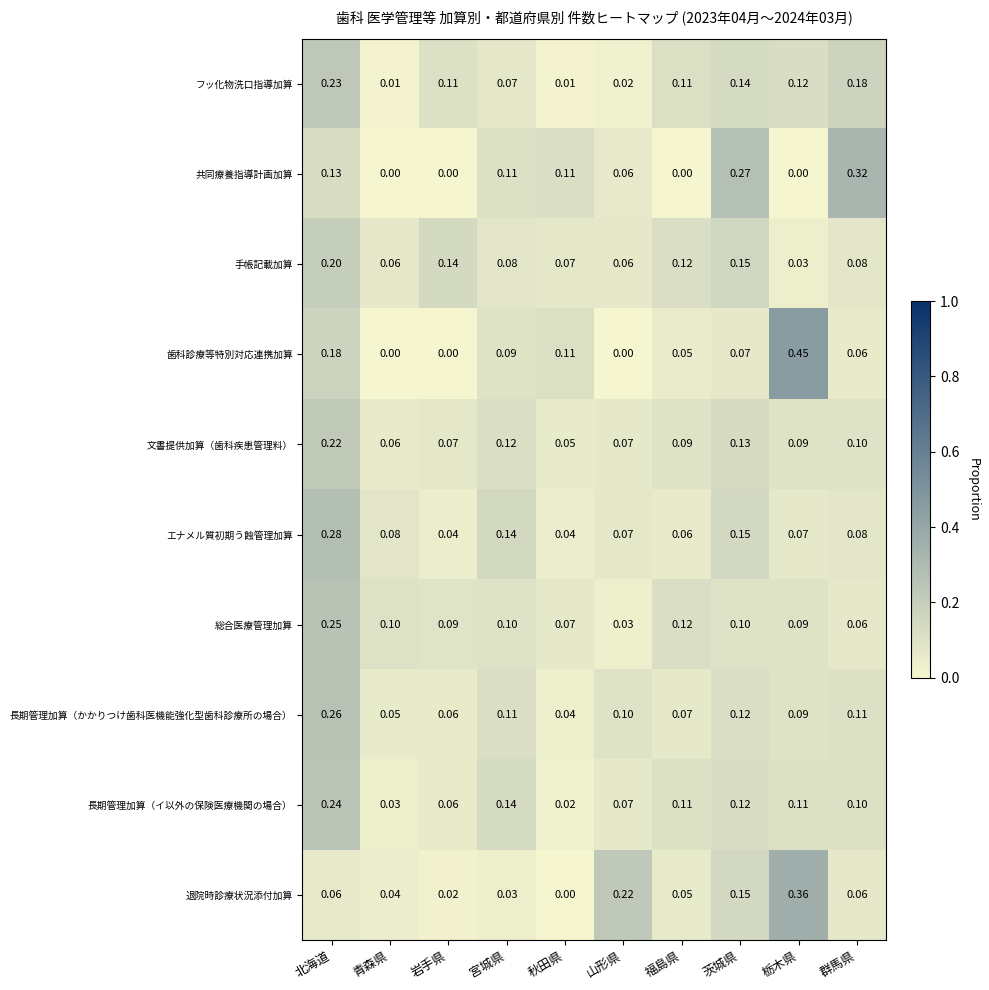

Is the value of 退院時診療状況添付加算 at 青森県 greater than the value of 共同療養指導計画加算 at 群馬県?

No